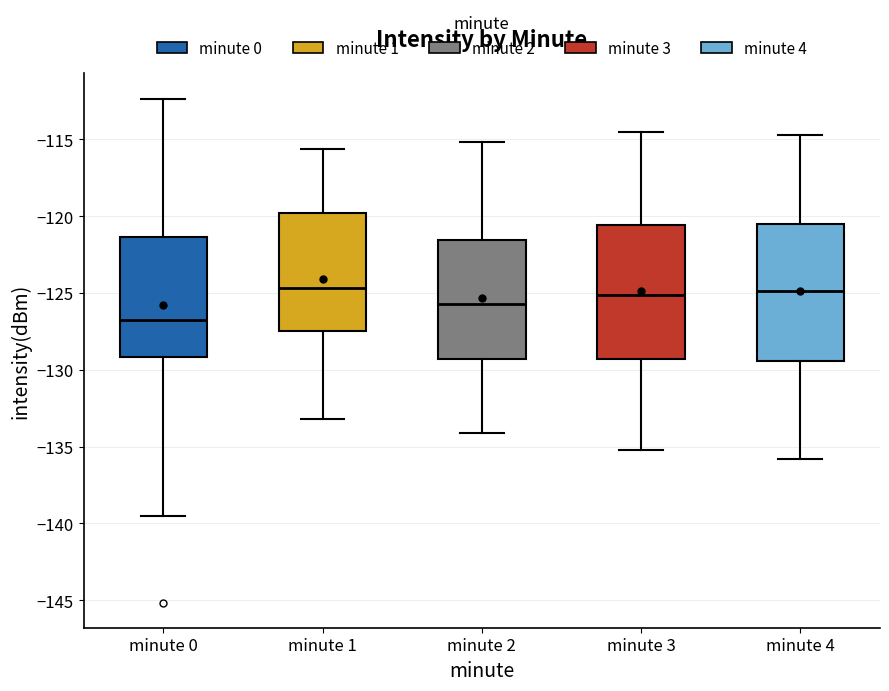

Reading left to right, transcribe this box plot: for each box, give where its median line is, the range the box spans, and where its two whiskers end, as read against the y-axis. The values are not printed on the chart, so give them approximately, as read against the axis.

minute 0: median -126.5, box -129.0 to -121.5, whiskers -139.5 to -112.5
minute 1: median -124.5, box -127.5 to -120.0, whiskers -133.0 to -115.5
minute 2: median -125.5, box -129.5 to -121.5, whiskers -134.0 to -115.0
minute 3: median -125.0, box -129.5 to -120.5, whiskers -135.0 to -114.5
minute 4: median -125.0, box -129.5 to -120.5, whiskers -136.0 to -114.5